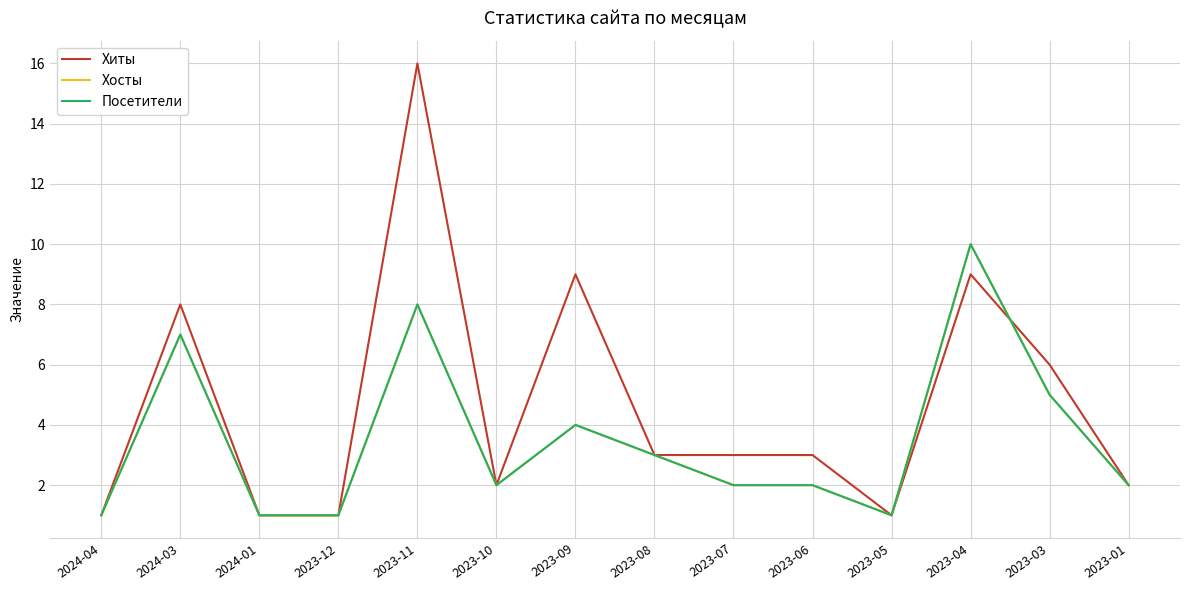

How many series are shown in this chart?

3